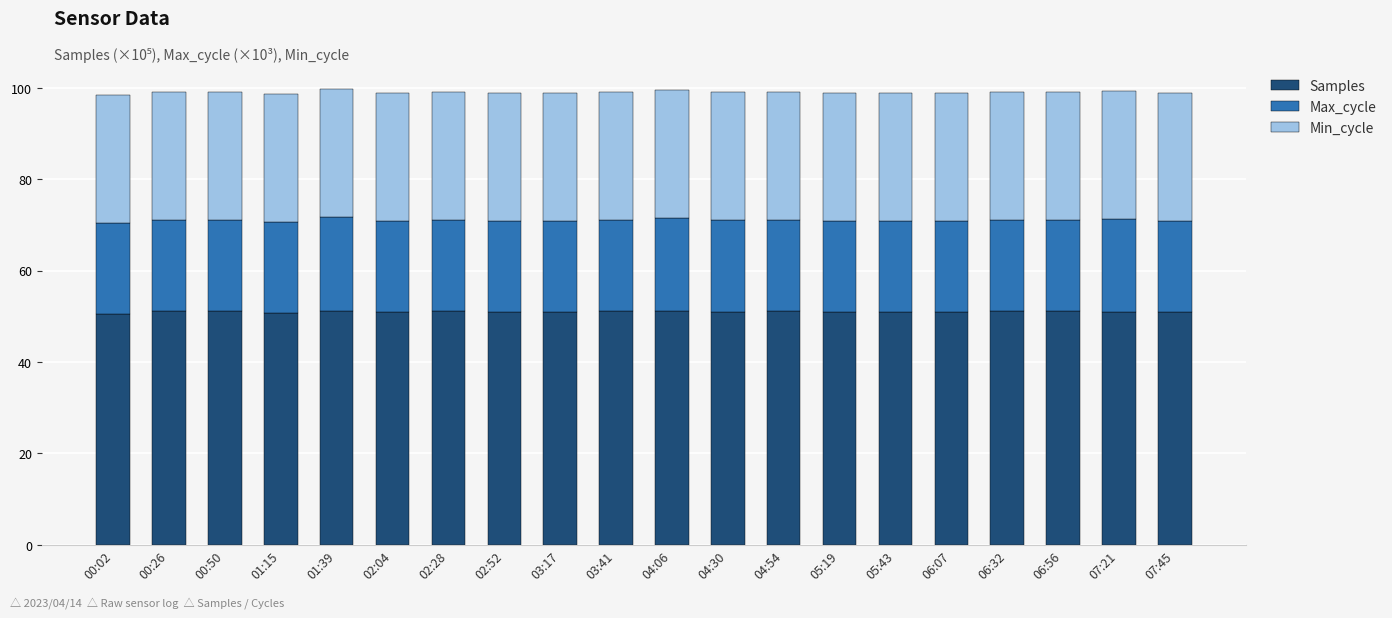

What is the total value across all series at 06:32?

99.0